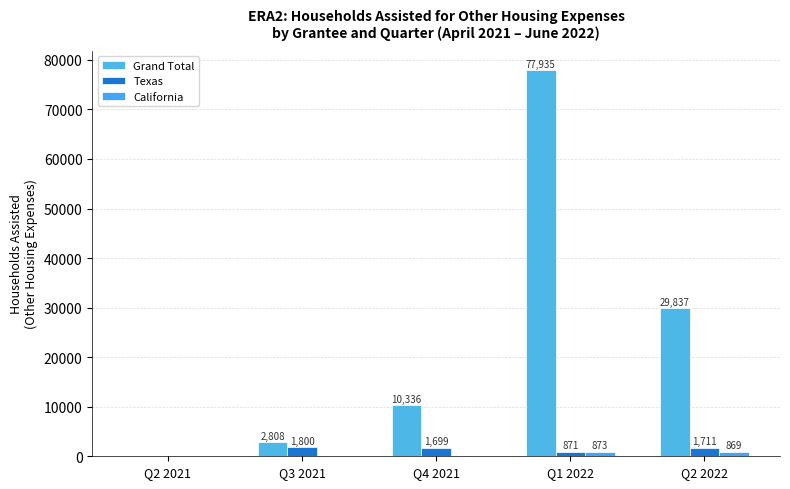

At which category is the sum across all series the highest?

Q1 2022